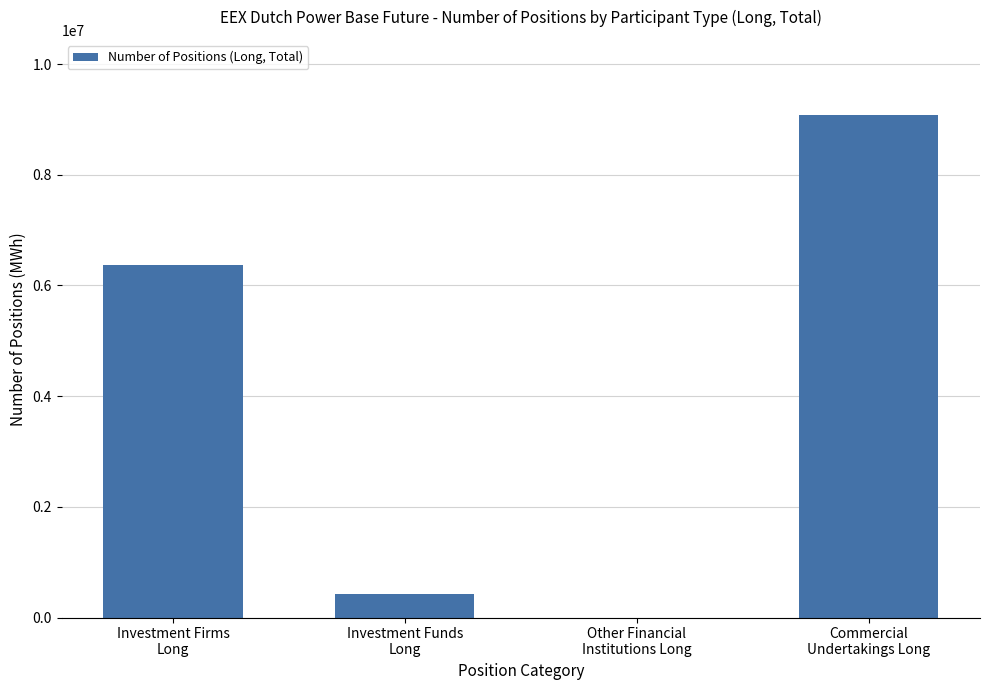

Are the bars horizontal?

No